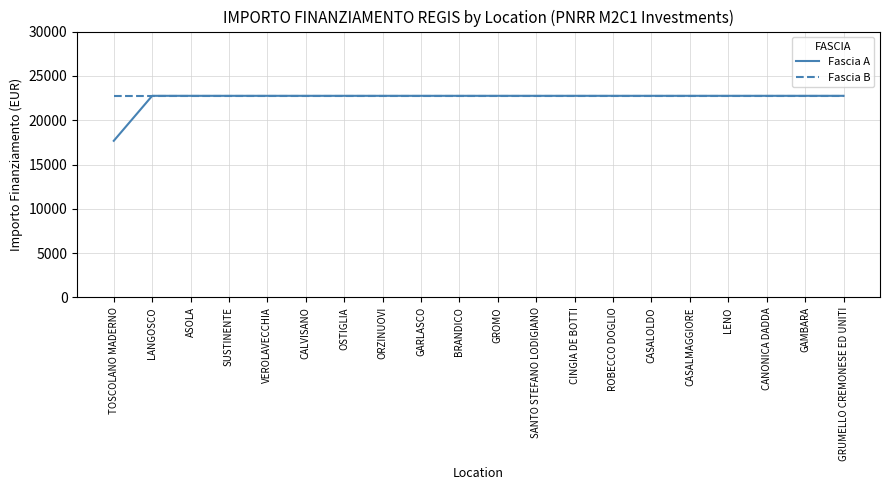

List the series in order of their overall mean, lowest first.

Fascia A, Fascia B